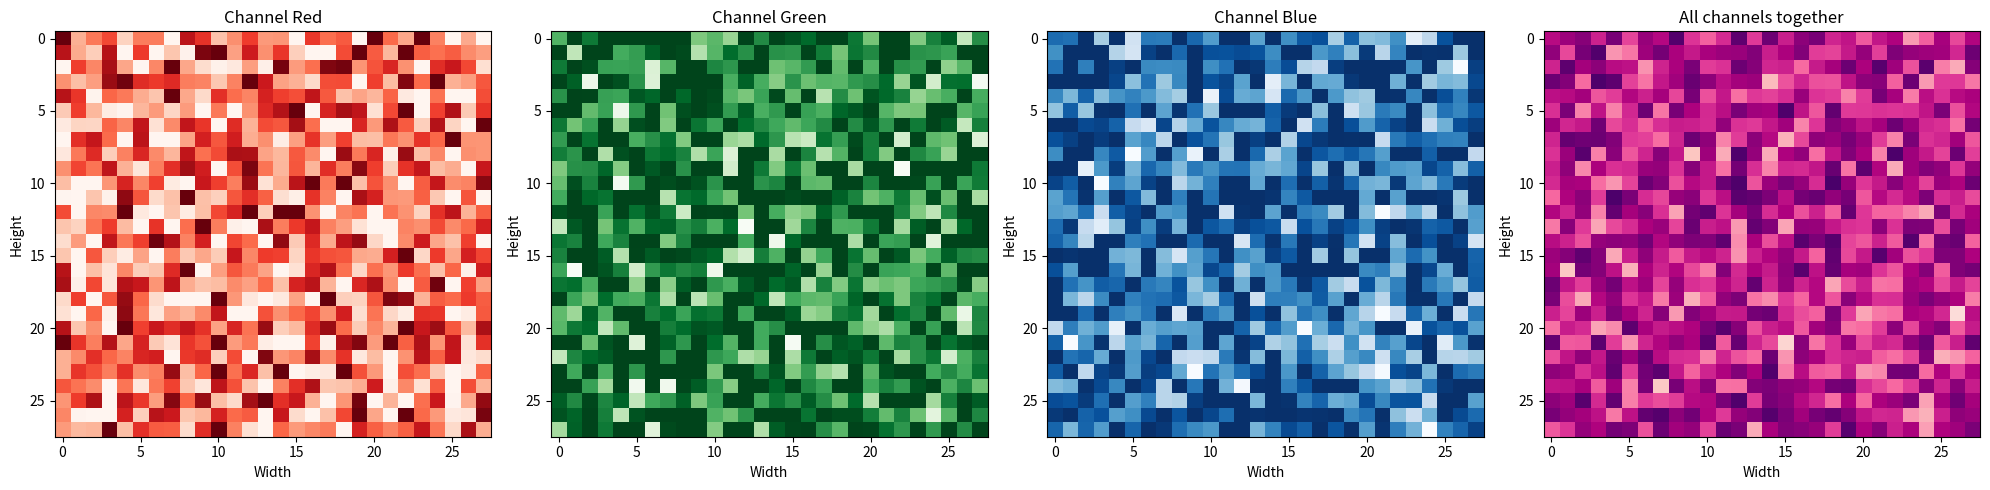

What is the greatest value displayed?

1.0